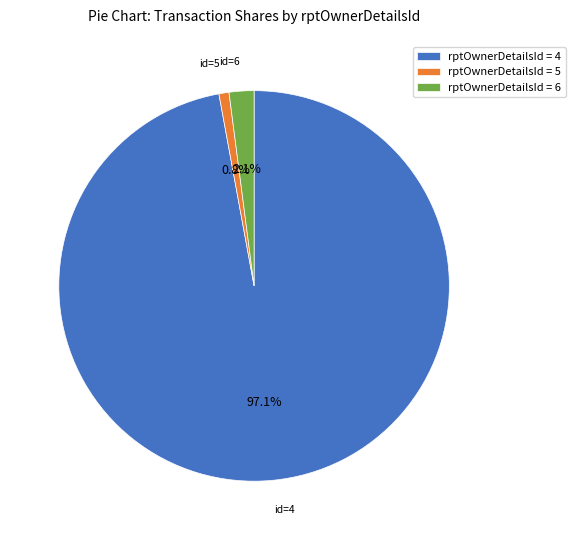

Between rptOwnerDetailsId = 5 and rptOwnerDetailsId = 4, which is larger?

rptOwnerDetailsId = 4